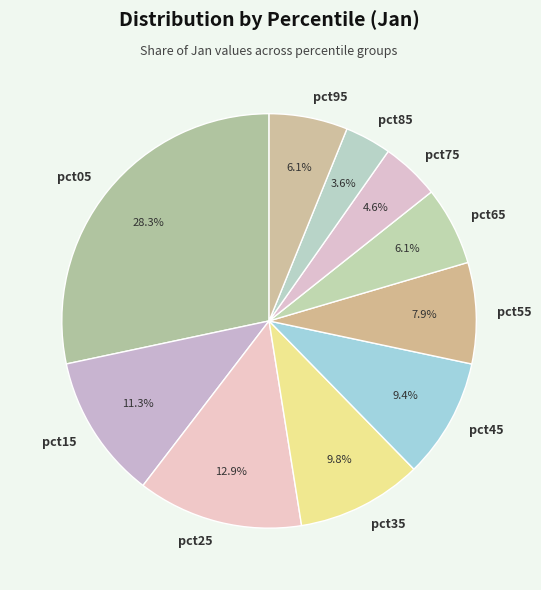

Between pct75 and pct85, which is larger?

pct75